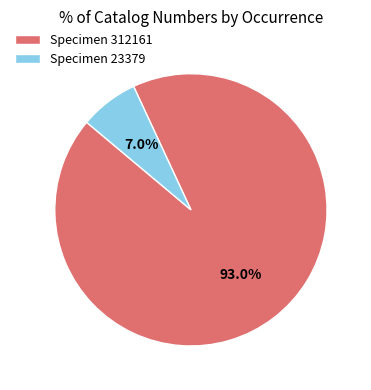

Count the number of slices in the pie.

2